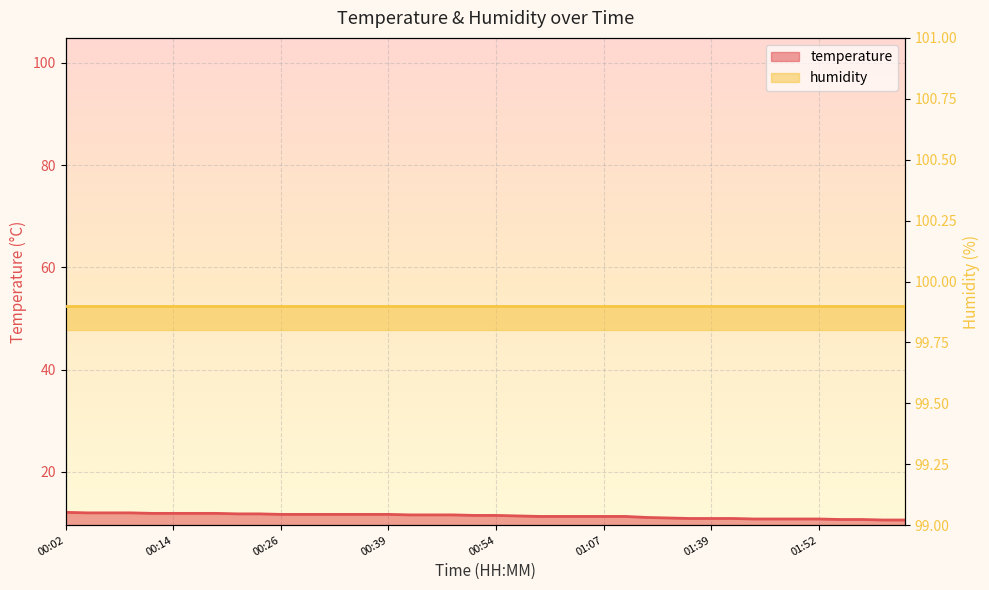

Which label corresponds to the smallest value in the chart?

02:00